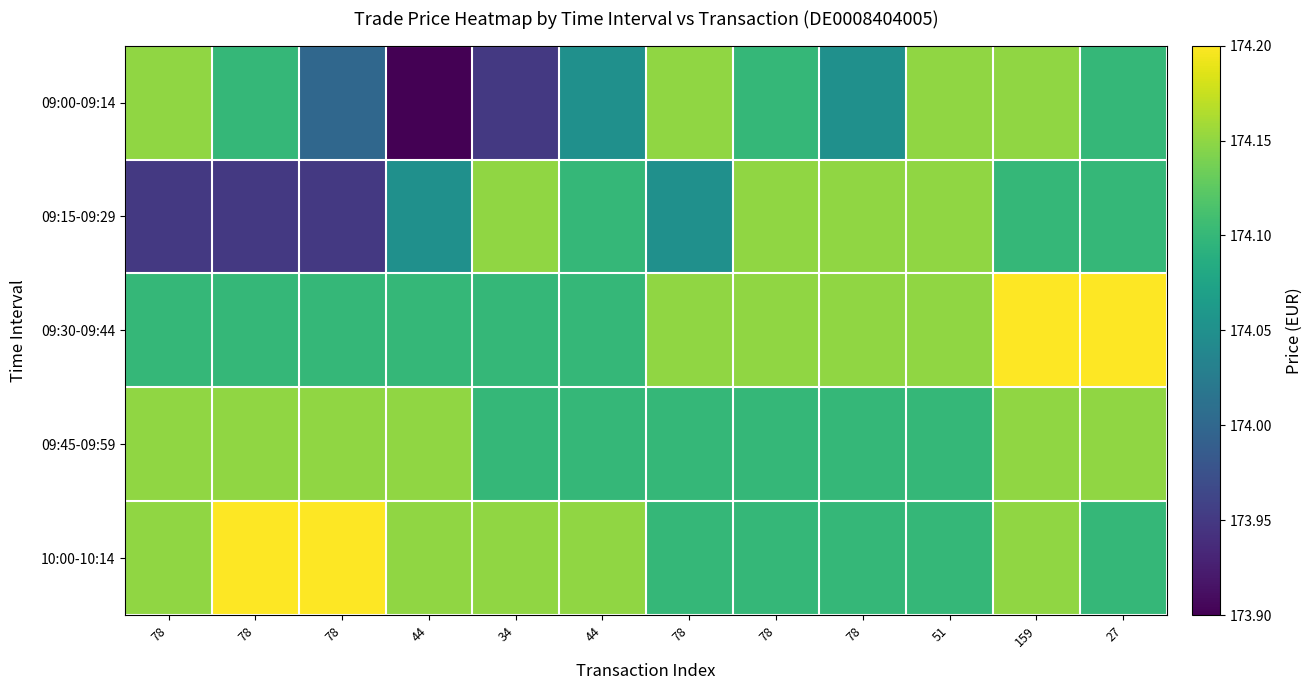

What is the total value across all series at 78?

870.5